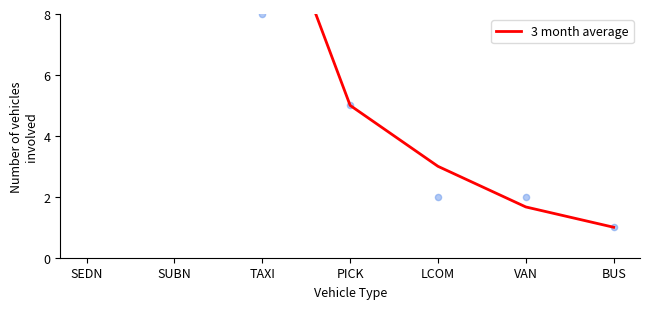

What is the ratio of the value at TAXI to the value at VAN?

7.6